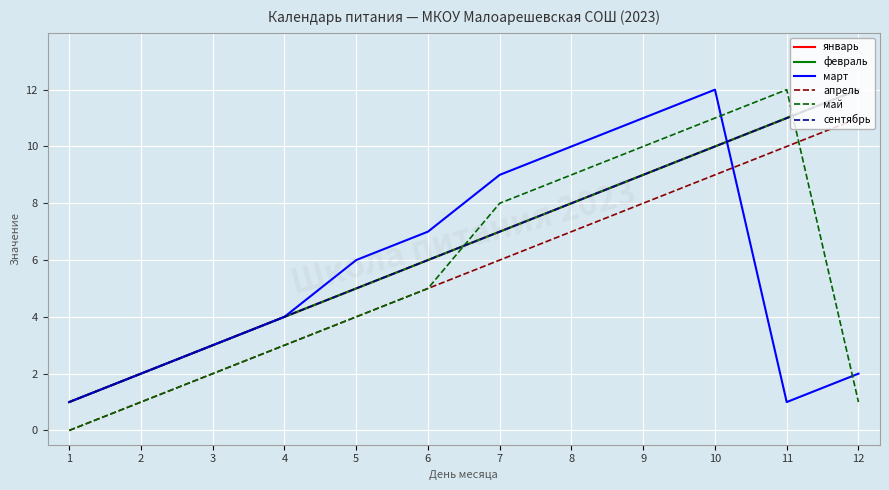

The value of февраль at 6 is 9. True or false?

False